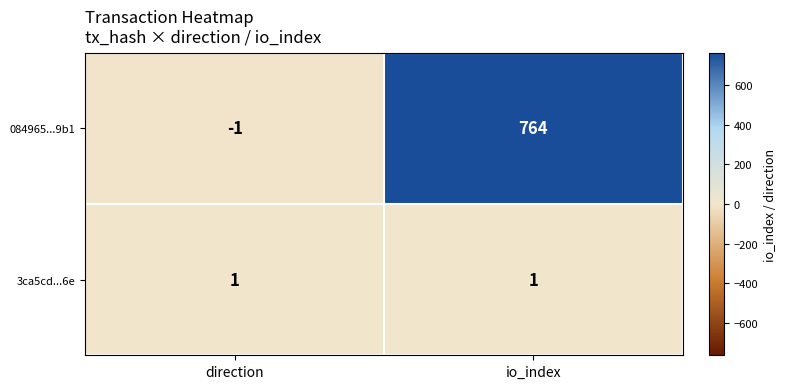

What is the average value of the 084965...9b1 series?

382